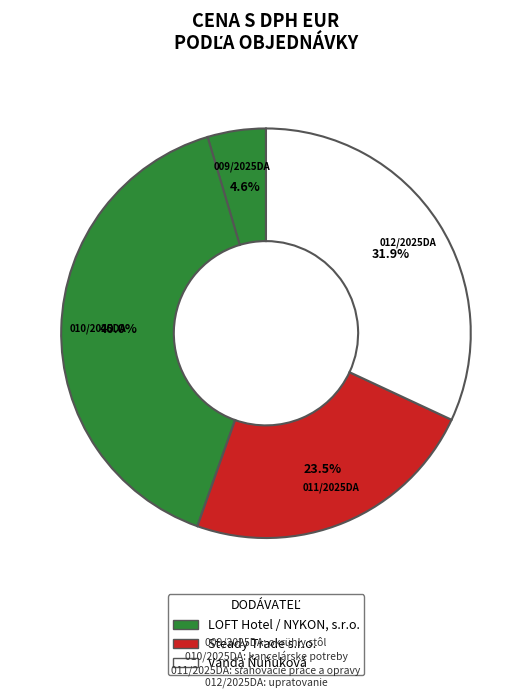

How many slices are in this pie chart?

4